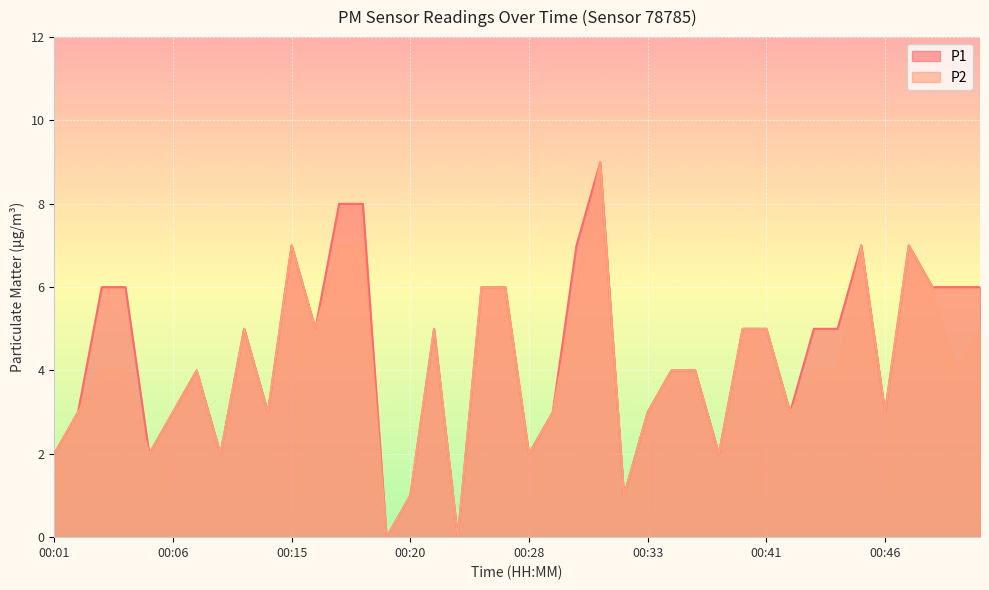

What is the value of the P2 point at the 24th from the left?

6